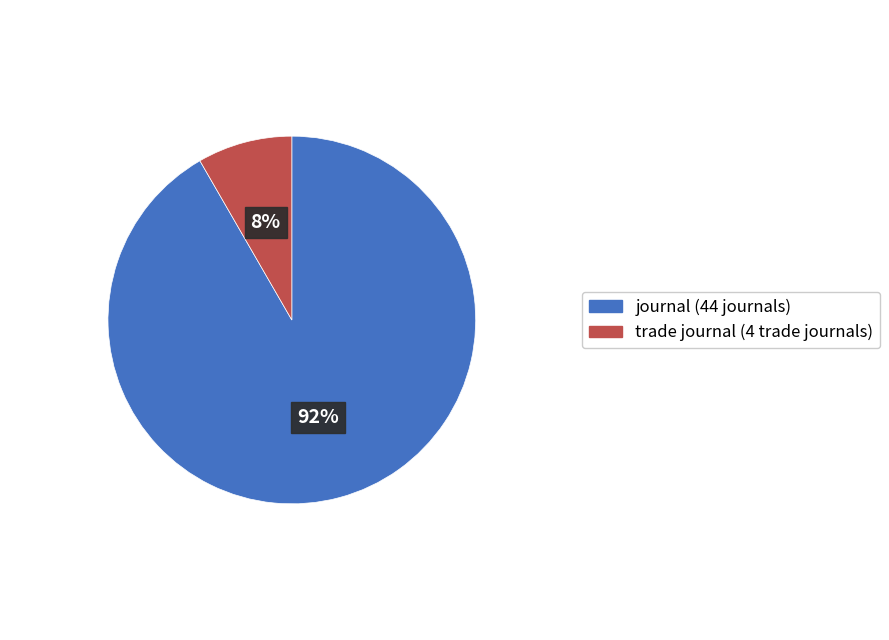

To the nearest percent, what is the average slice percentage?

50%